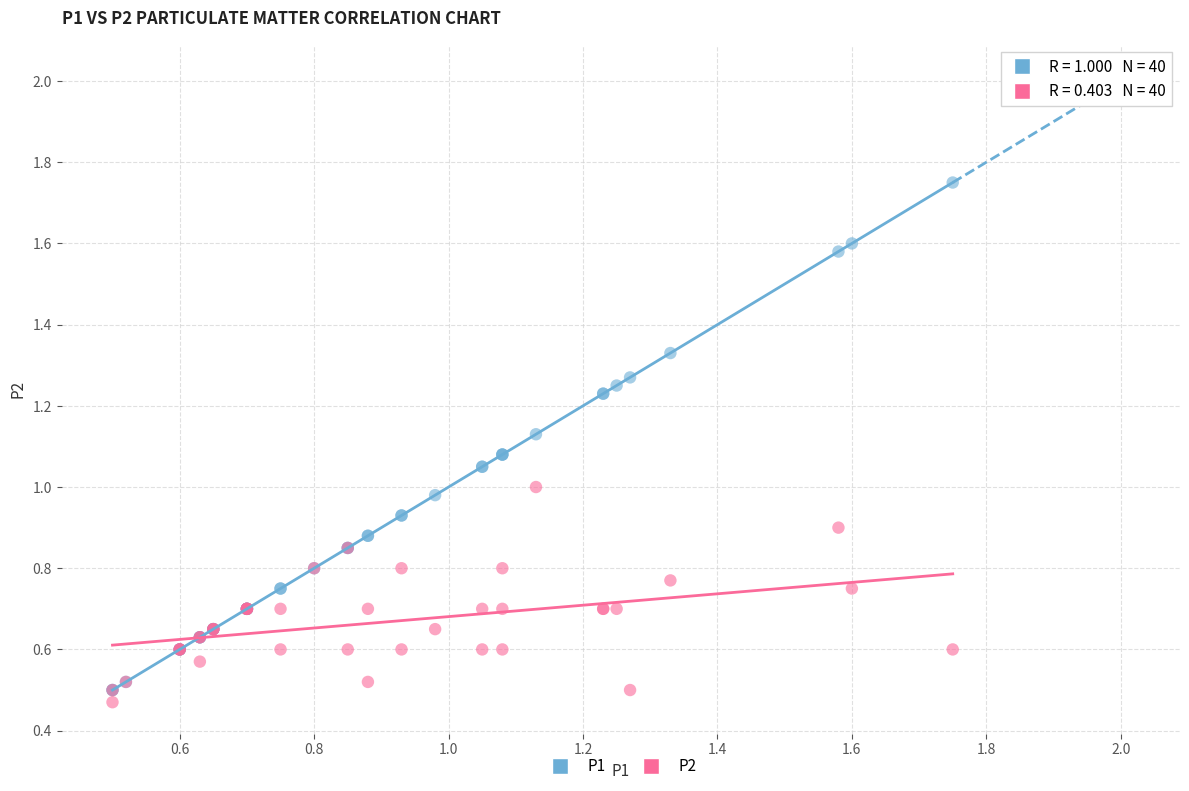

Which series reaches the minimum Y coordinate?

P2